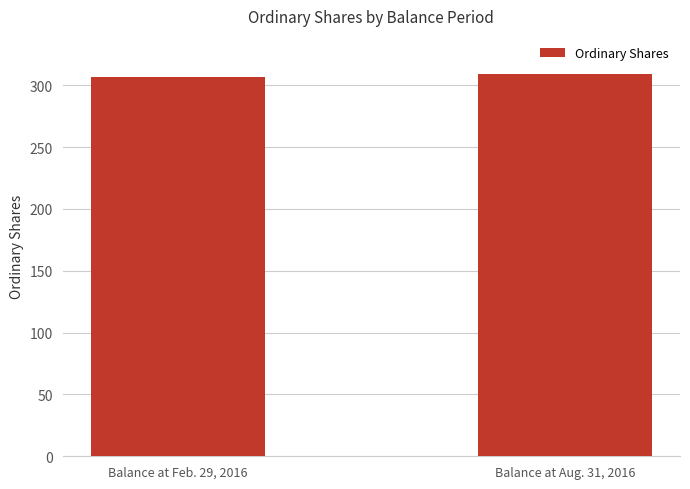

Rank the categories by value from highest to lowest.

Balance at Aug. 31, 2016, Balance at Feb. 29, 2016